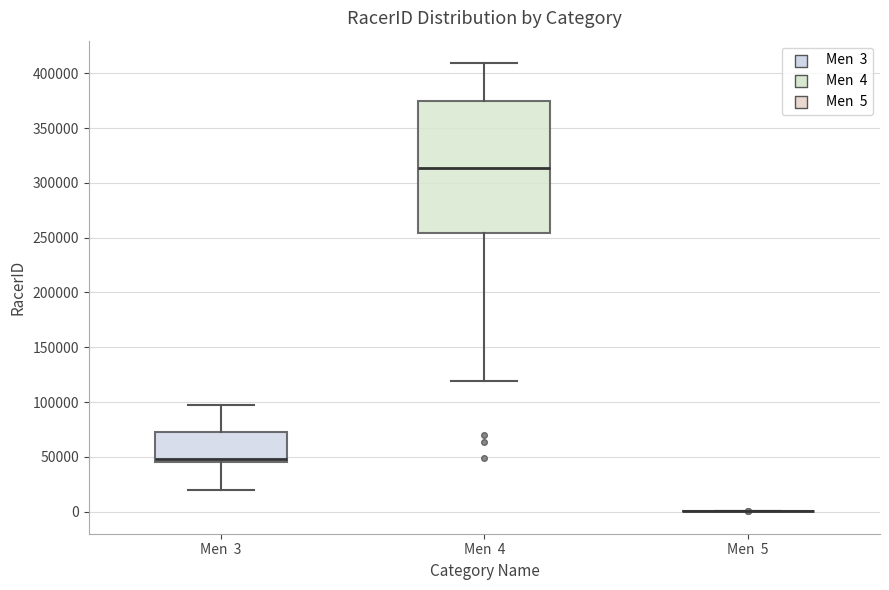

Comparing the boxes themselves (not the whiskers), which one is the tallest?

Men 4